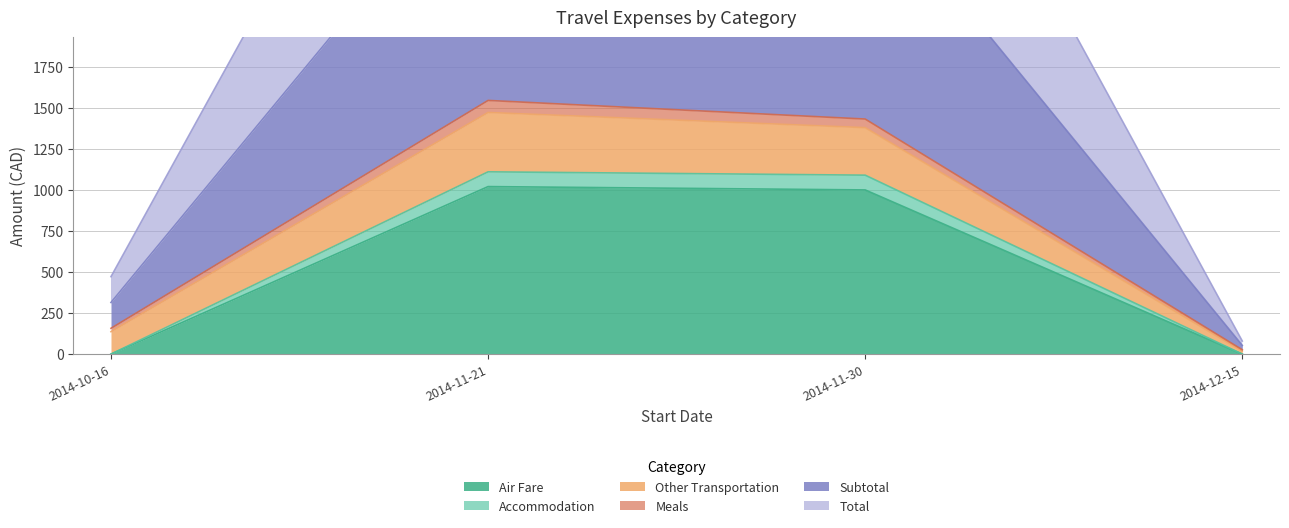

True or false: Air Fare has more than 1 interior local peaks.

False